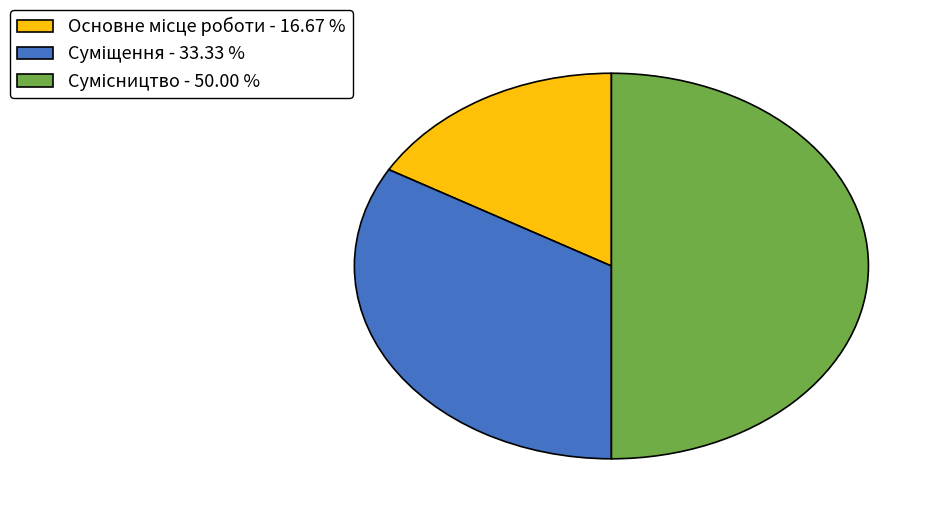

Does any single category account for the majority?

No